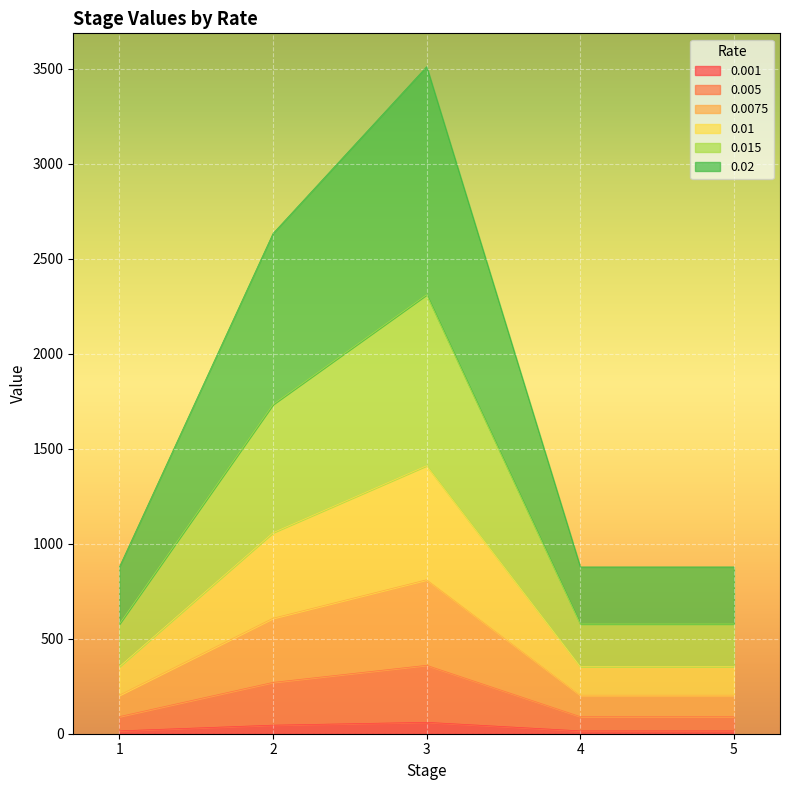

Which series has the widest spread of values?

0.02